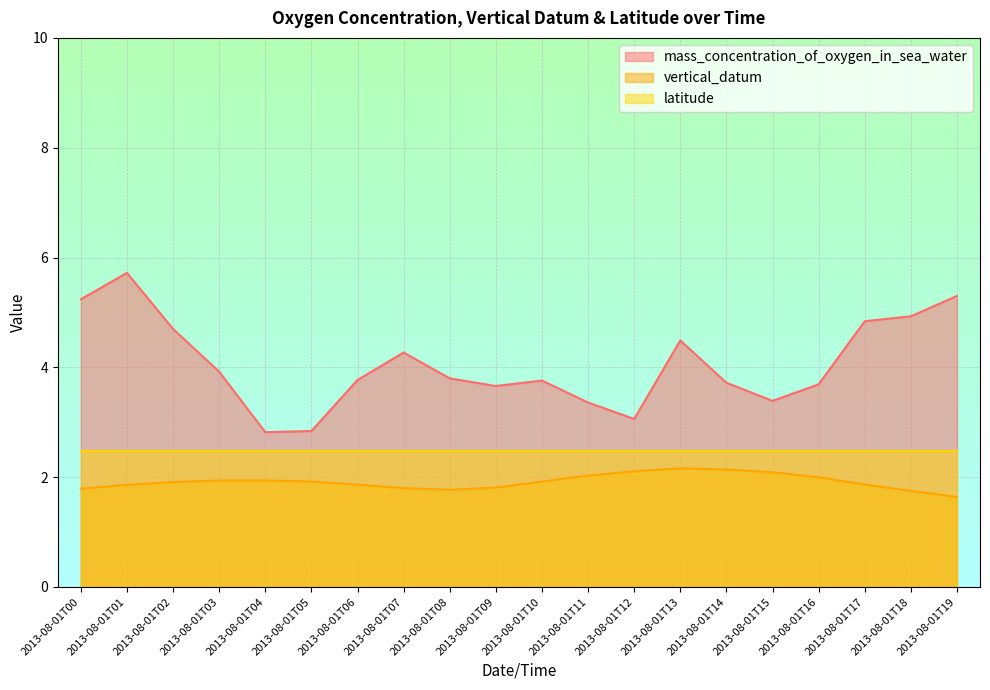

What is the highest value of the mass_concentration_of_oxygen_in_sea_water series?

5.7